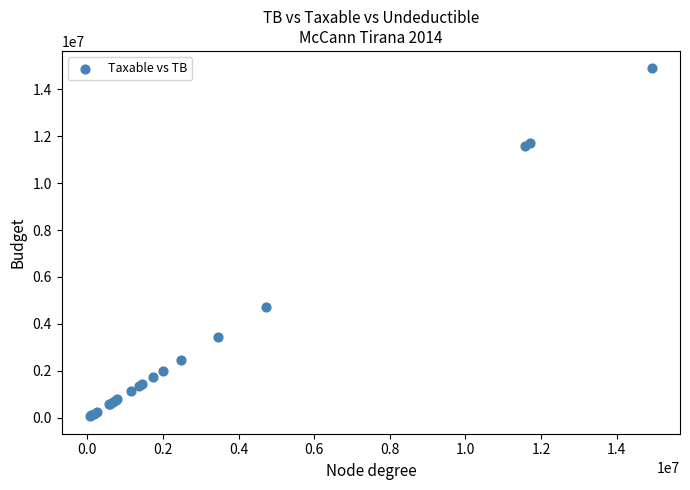

What Y value in the scatter plot is closest to 7474836?

4731146.9